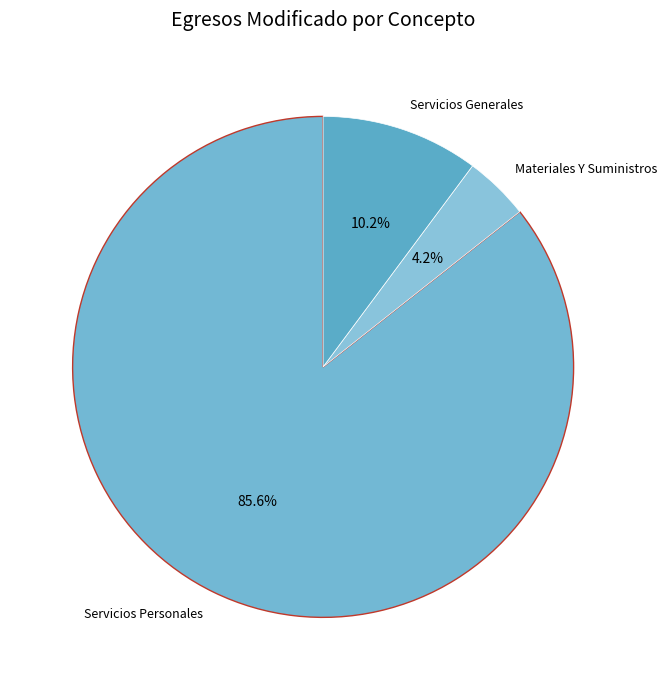

What is the largest slice in the pie chart?

Servicios Personales